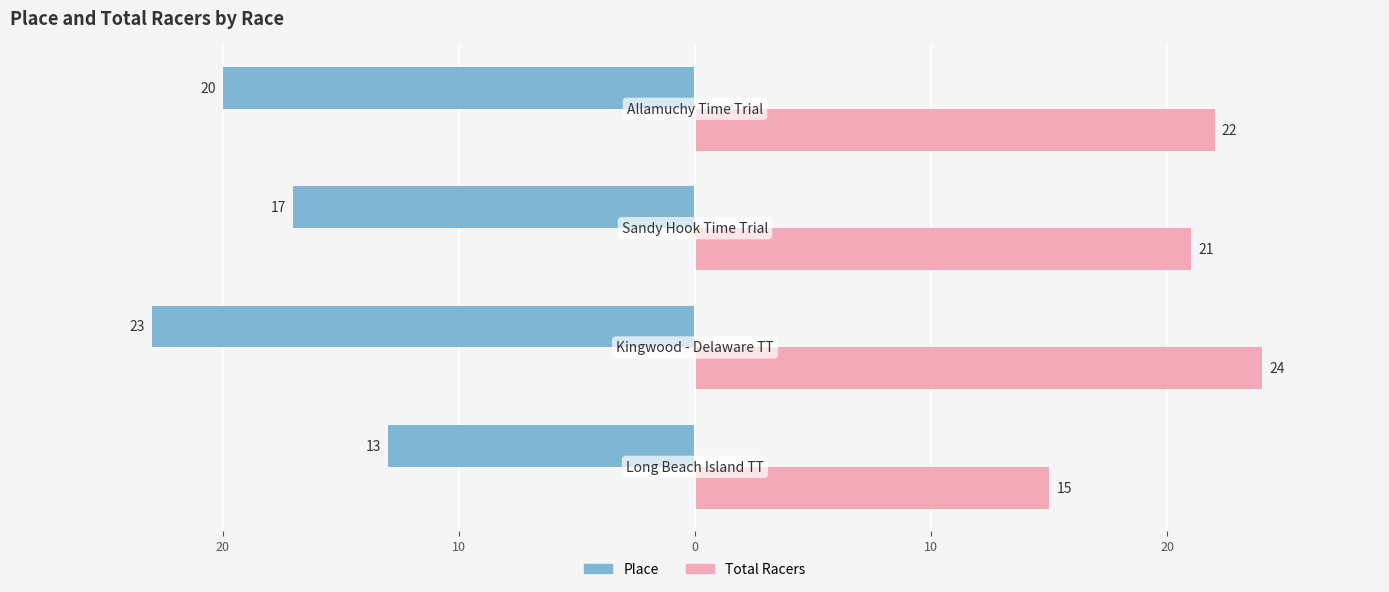

What are all the series names shown in the legend?

Place, Total Racers